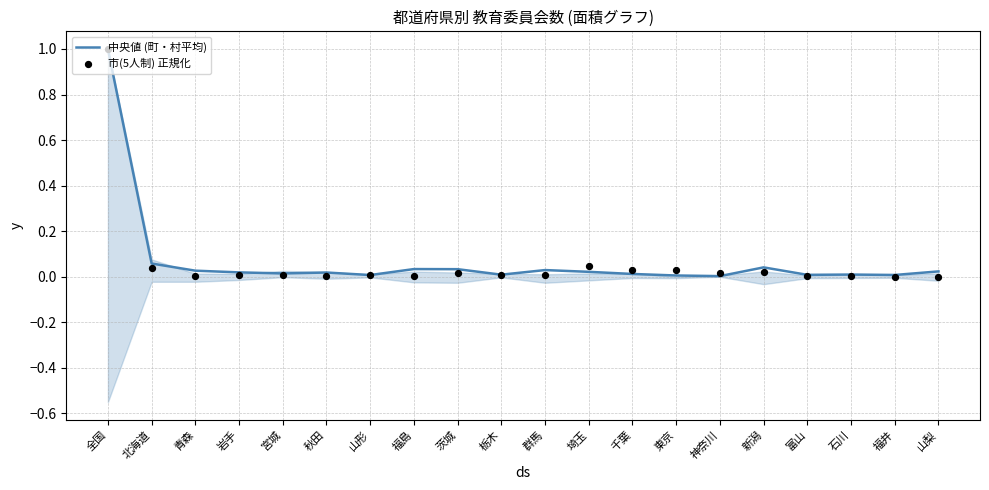

Which series contains the lowest Y value?

市(5人制) 正規化